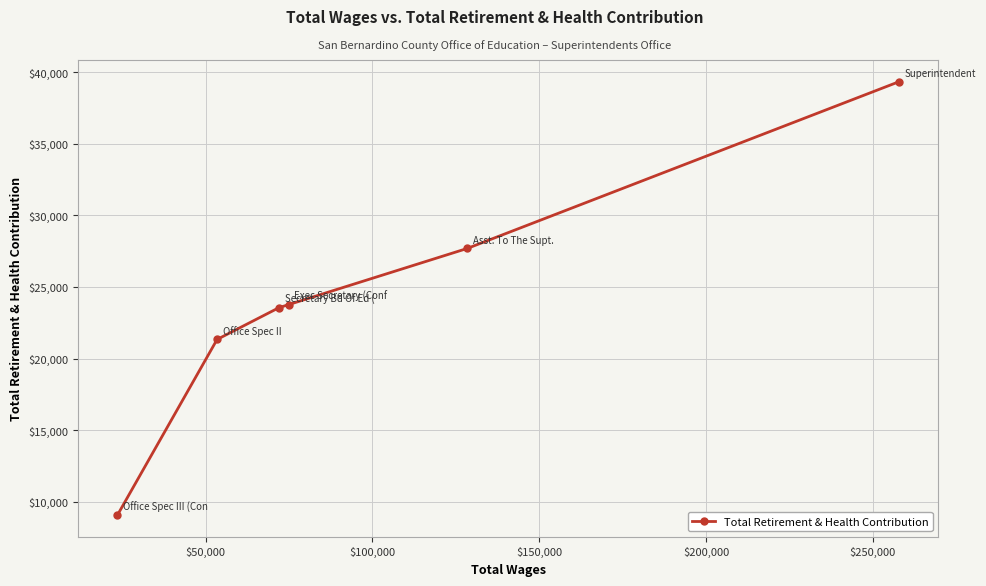

What is the greatest value displayed?

39326